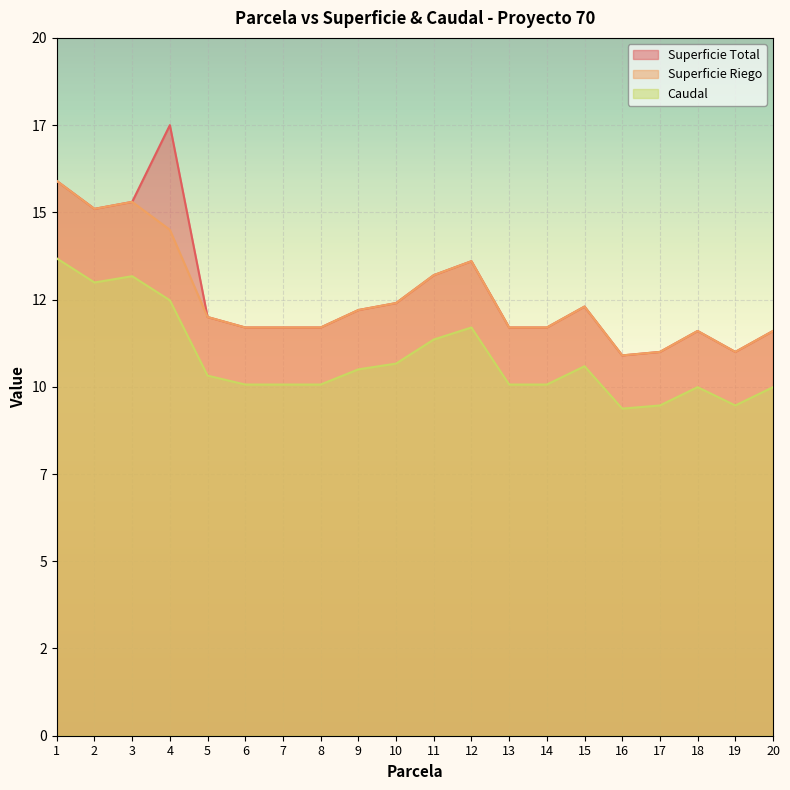

True or false: Superficie Total and Superficie Riego intersect in this chart.

False